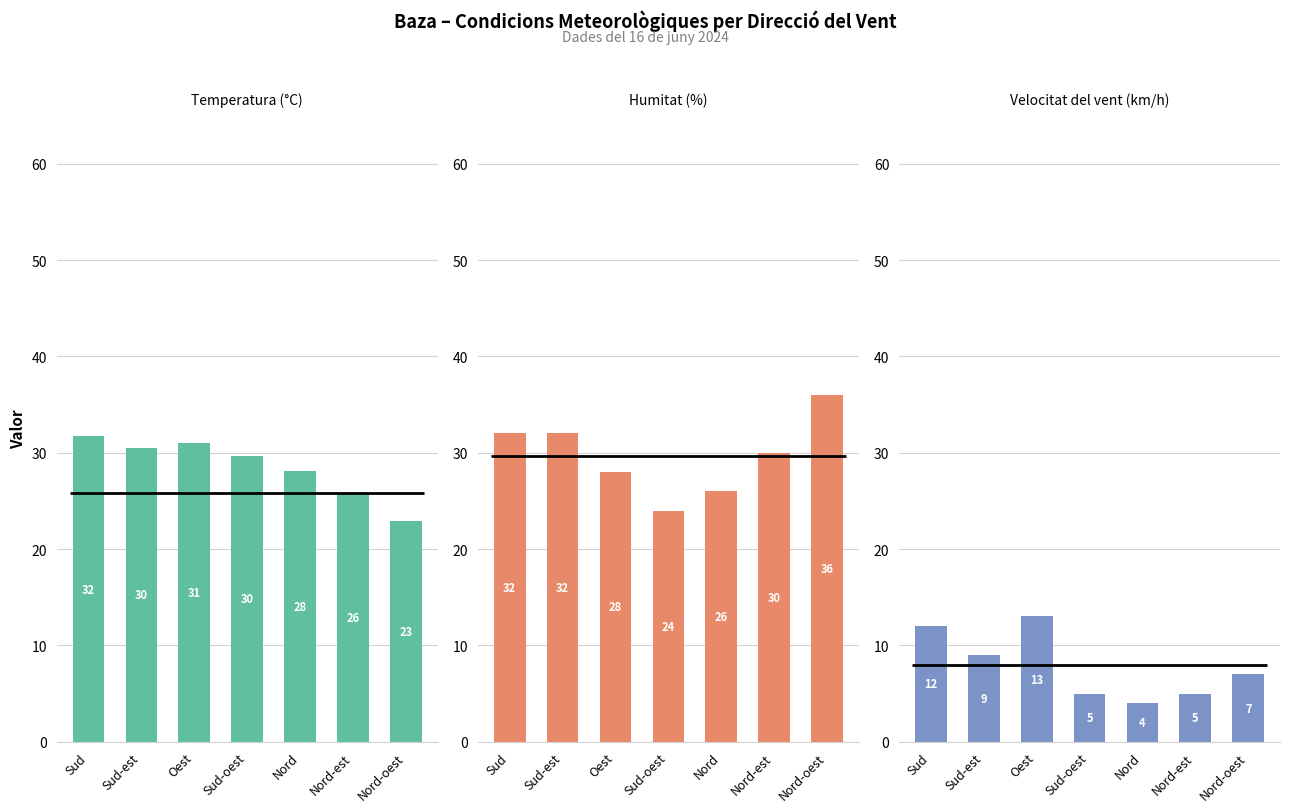

Which series has the largest total across all categories?

Humitat (%)